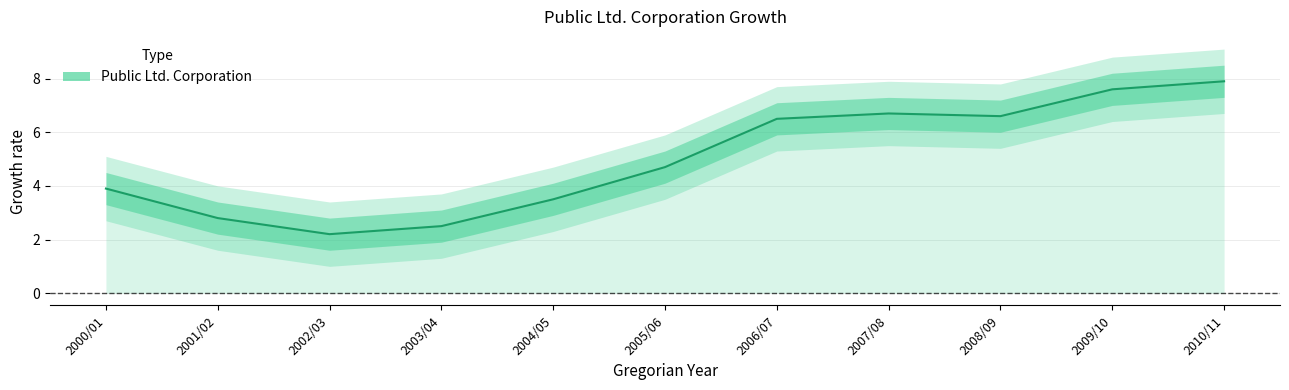

Where is the data nearest to the value 5?

2005/06